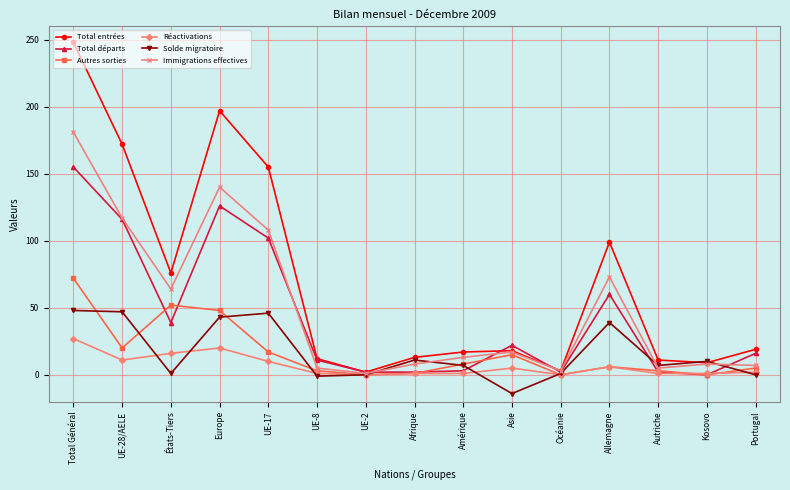

At which label is Immigrations effectives closest to 91?

UE-17